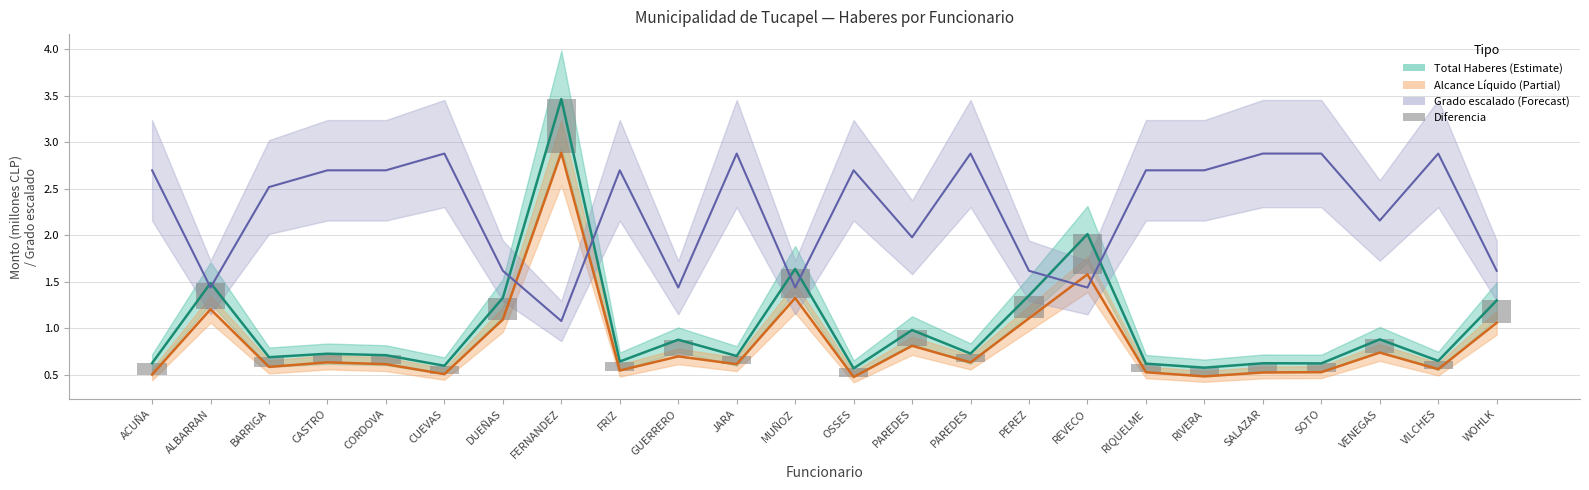

Reading left to right, extract all data points from this chart.

Total Haberes: ACUÑA=0.6	ALBARRAN=1.5	BARRIGA=0.7	CASTRO=0.7	CORDOVA=0.7	CUEVAS=0.6	DUEÑAS=1.3	FERNANDEZ=3.5	FRIZ=0.6	GUERRERO=0.9	JARA=0.7	MUÑOZ=1.6	OSSES=0.6	PAREDES=1.0	PAREDES=0.7	PEREZ=1.4	REVECO=2.0	RIQUELME=0.6	RIVERA=0.6	SALAZAR=0.6	SOTO=0.6	VENEGAS=0.9	VILCHES=0.7	WOHLK=1.3
Alcance Líquido: ACUÑA=0.5	ALBARRAN=1.2	BARRIGA=0.6	CASTRO=0.6	CORDOVA=0.6	CUEVAS=0.5	DUEÑAS=1.1	FERNANDEZ=2.9	FRIZ=0.5	GUERRERO=0.7	JARA=0.6	MUÑOZ=1.3	OSSES=0.5	PAREDES=0.8	PAREDES=0.6	PEREZ=1.1	REVECO=1.6	RIQUELME=0.5	RIVERA=0.5	SALAZAR=0.5	SOTO=0.5	VENEGAS=0.7	VILCHES=0.6	WOHLK=1.1
Grado (×0.18): ACUÑA=2.7	ALBARRAN=1.4	BARRIGA=2.5	CASTRO=2.7	CORDOVA=2.7	CUEVAS=2.9	DUEÑAS=1.6	FERNANDEZ=1.1	FRIZ=2.7	GUERRERO=1.4	JARA=2.9	MUÑOZ=1.4	OSSES=2.7	PAREDES=2.0	PAREDES=2.9	PEREZ=1.6	REVECO=1.4	RIQUELME=2.7	RIVERA=2.7	SALAZAR=2.9	SOTO=2.9	VENEGAS=2.2	VILCHES=2.9	WOHLK=1.6
Diferencia (Haberes - Líquido): ACUÑA=0.1	ALBARRAN=0.3	BARRIGA=0.1	CASTRO=0.1	CORDOVA=0.1	CUEVAS=0.1	DUEÑAS=0.2	FERNANDEZ=0.6	FRIZ=0.1	GUERRERO=0.2	JARA=0.1	MUÑOZ=0.3	OSSES=0.1	PAREDES=0.2	PAREDES=0.1	PEREZ=0.2	REVECO=0.4	RIQUELME=0.1	RIVERA=0.1	SALAZAR=0.1	SOTO=0.1	VENEGAS=0.1	VILCHES=0.1	WOHLK=0.2